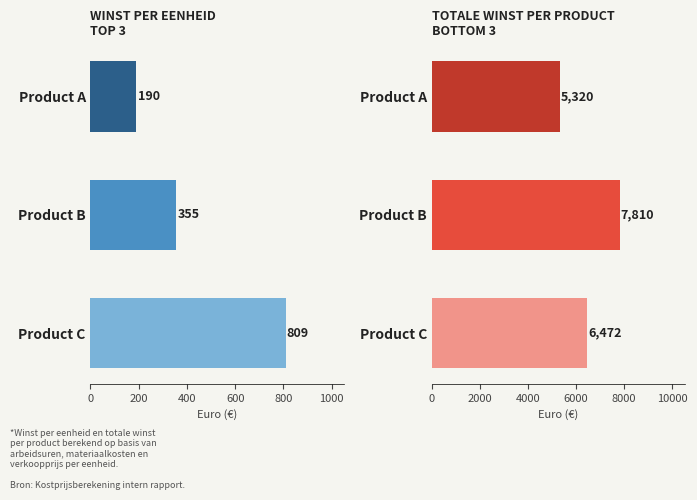

Is it true that Winst per eenheid equals 190 at Product A?

True